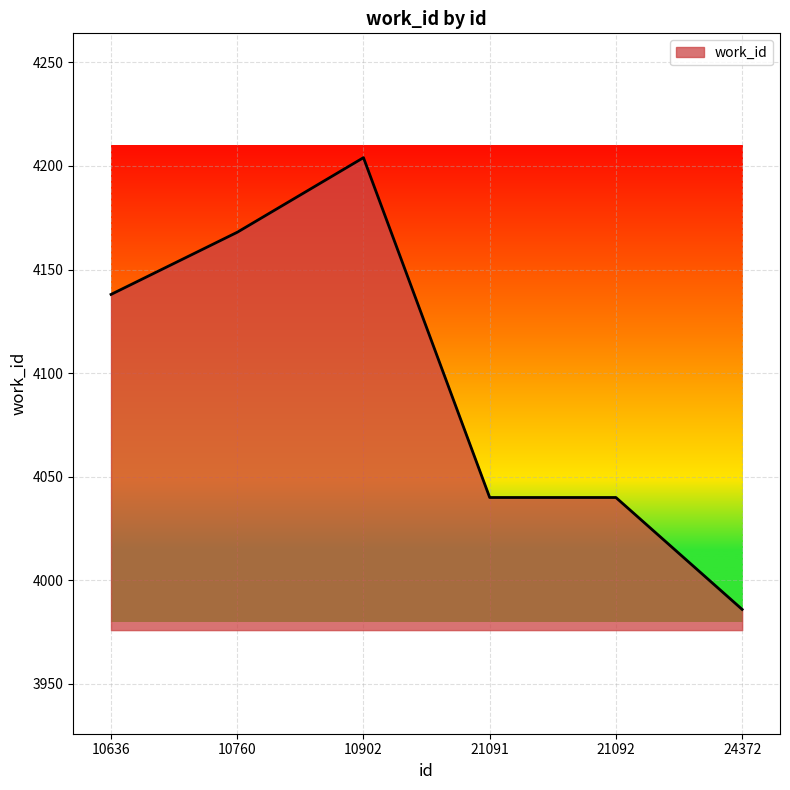

At which label is the value closest to 4095?

10636